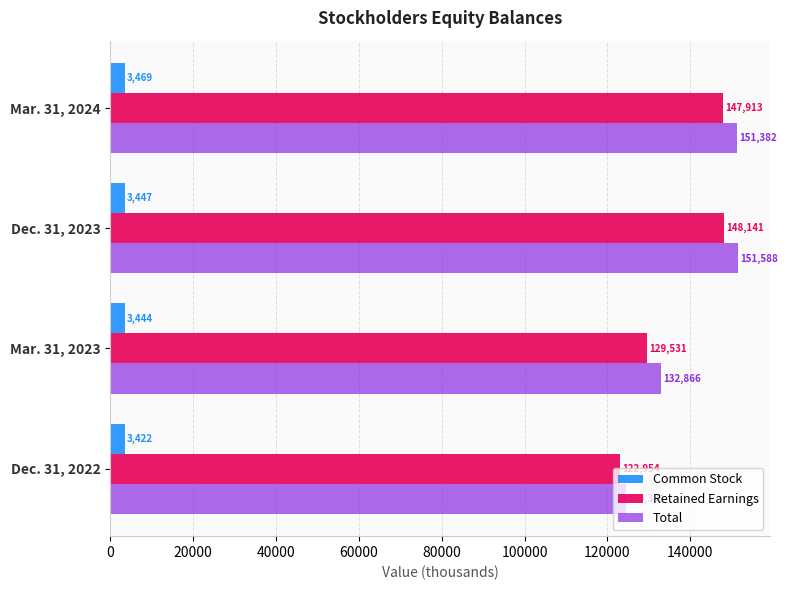

Which series has the largest range (max minus min)?

Total